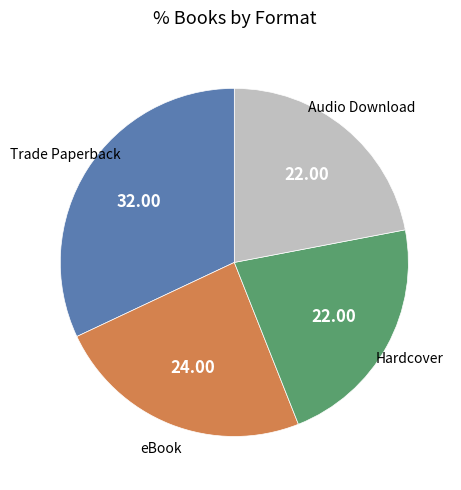

Is there any slice that represents more than half of the pie?

No